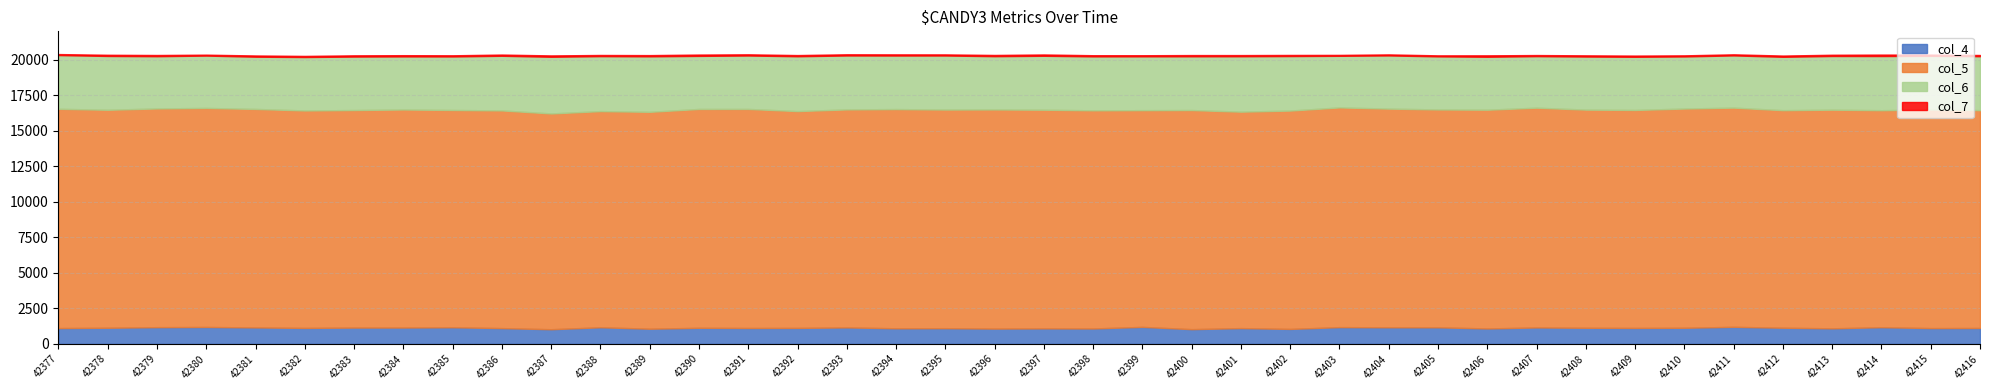

Does the chart have visible grid lines?

Yes